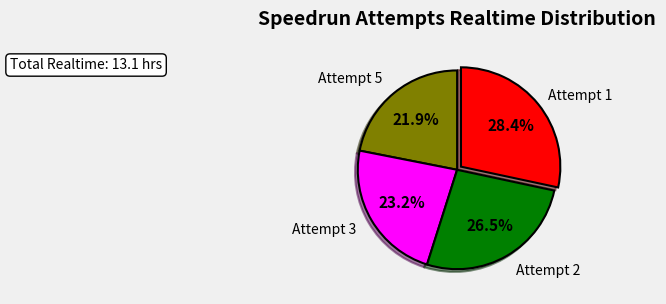

Does any single category account for the majority?

No